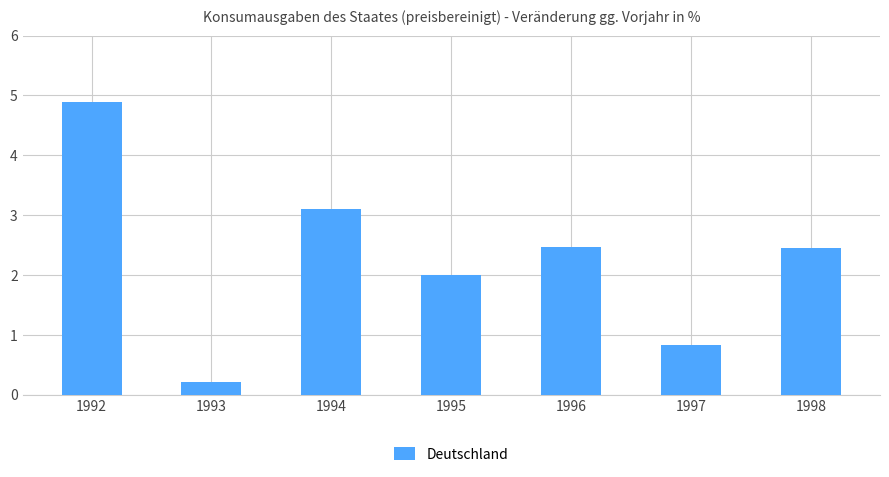

What is the ratio of the value at 1995 to the value at 1992?

0.4